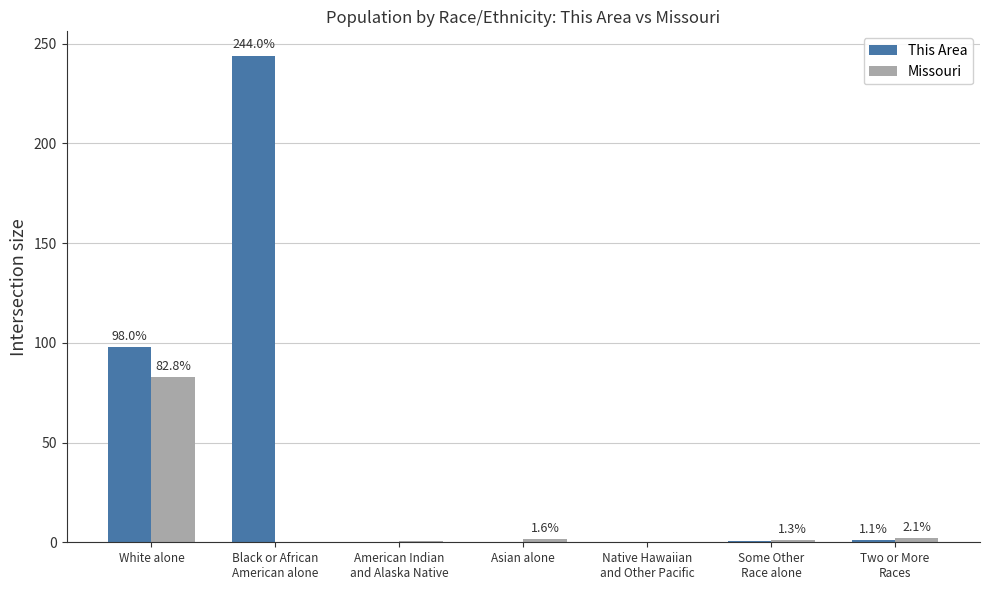

What is the total value across all series at Asian alone?

1.6